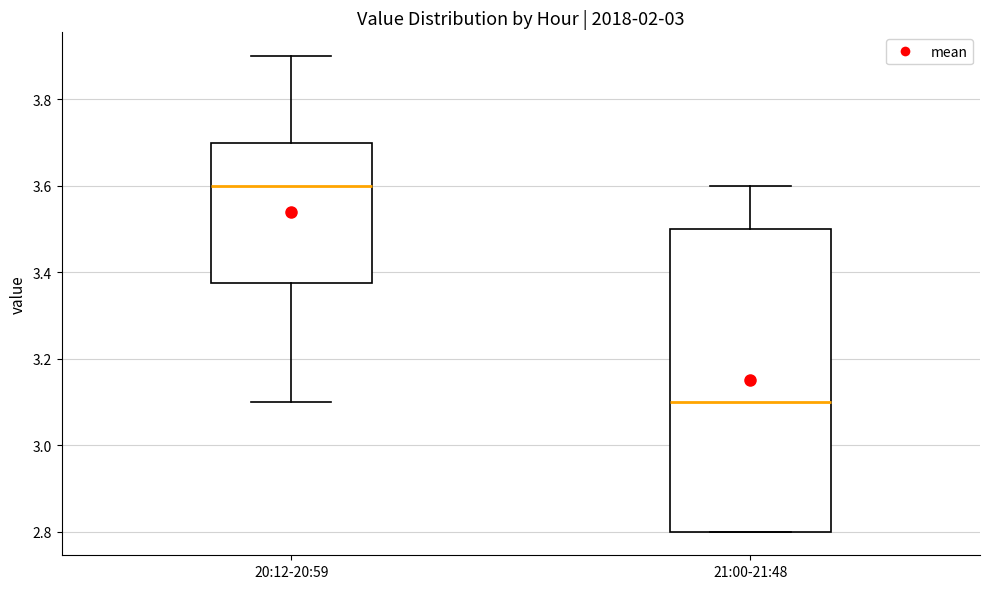

Which box's median line is the highest?

20:12-20:59